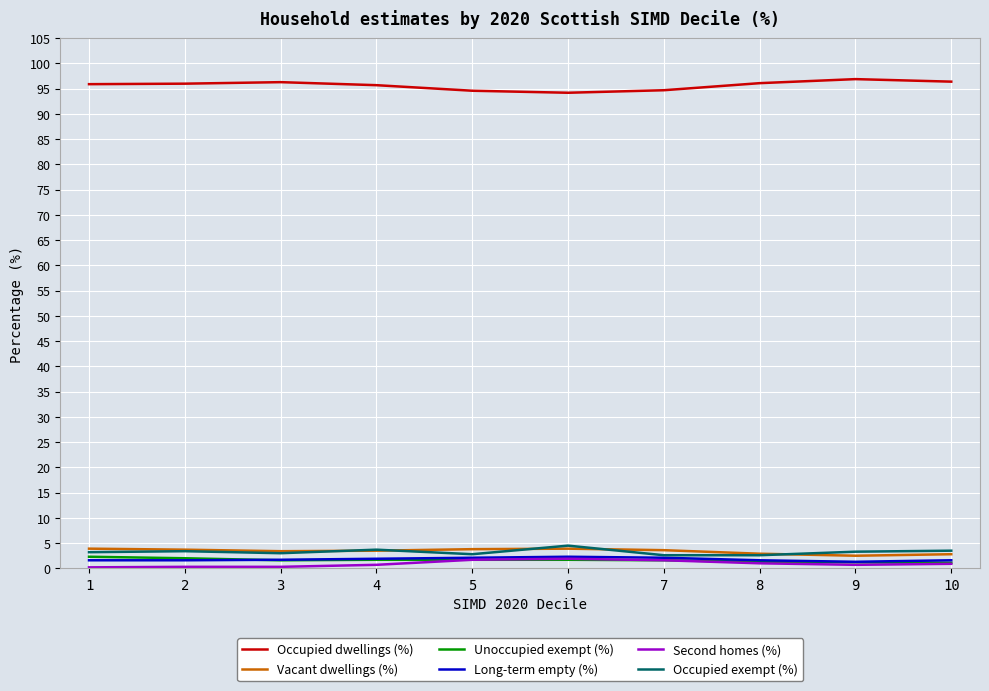

What is the spread (max minus min) of values at 2?

95.7